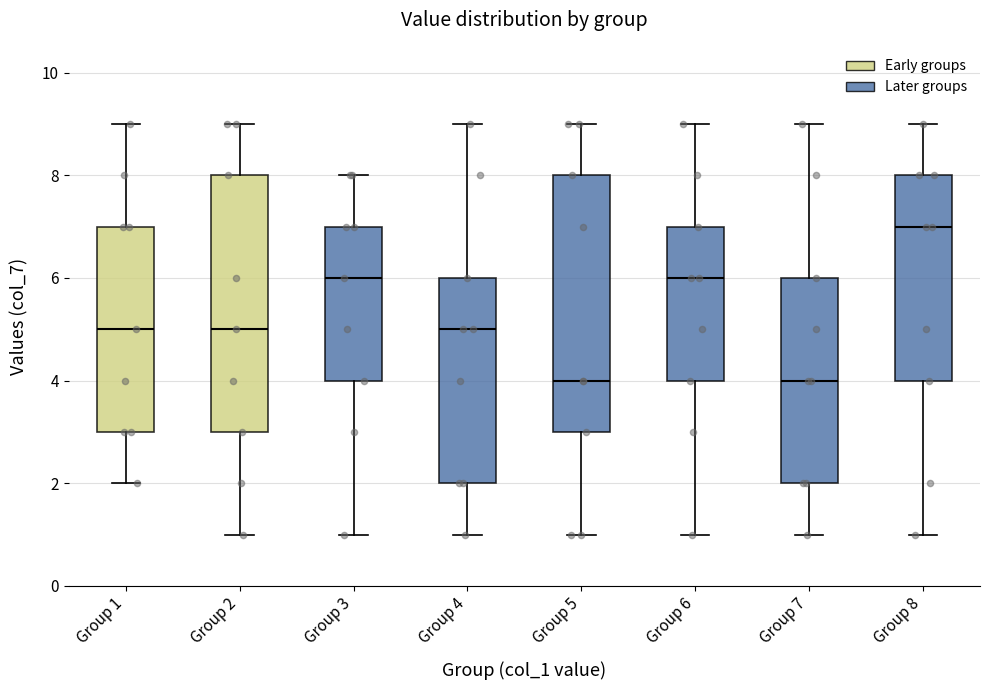

Where does the upper whisker of the box for Group 3 end on the y-axis? The values are not printed on the chart, so give them approximately, as read against the axis.

8